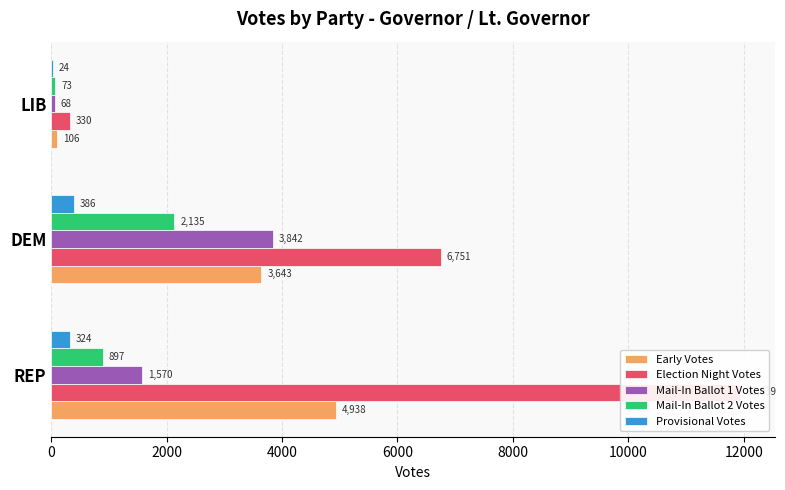

What is the difference between the second highest and minimum values in the Election Night Votes series?

6421